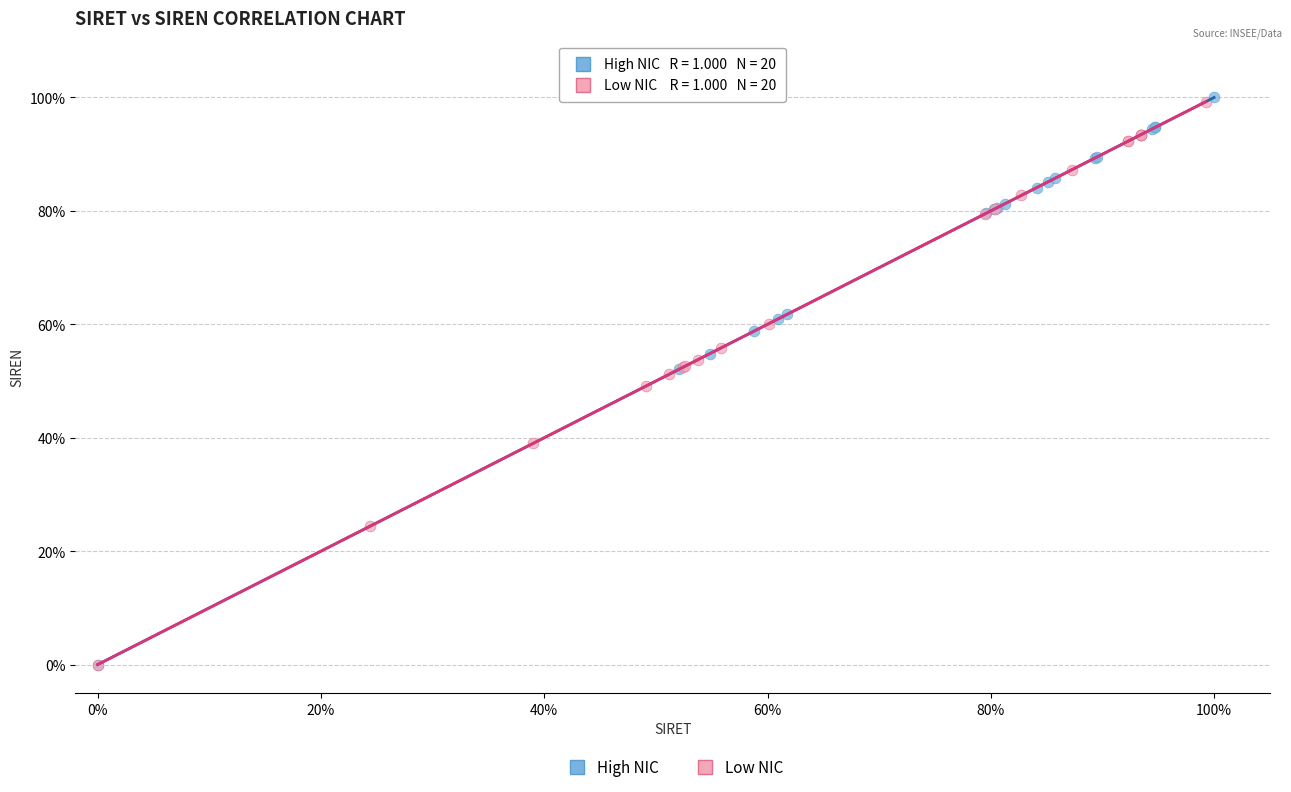

What are all the series names shown in the legend?

High NIC, Low NIC